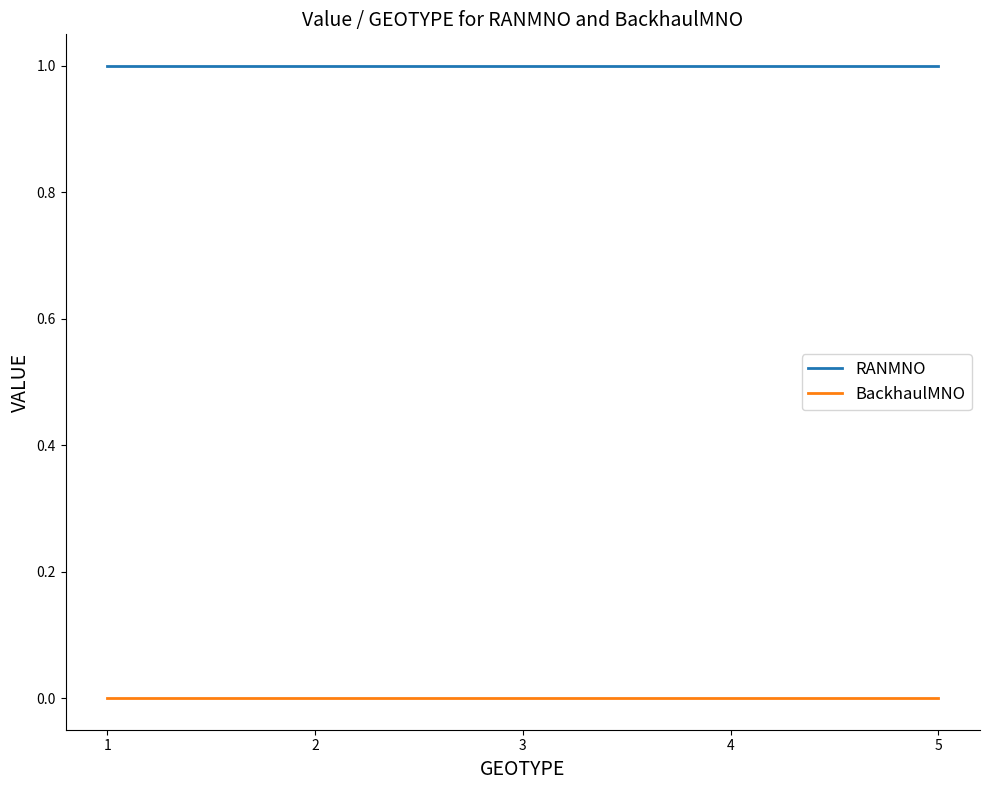

What is the spread (max minus min) of values at 2?

1